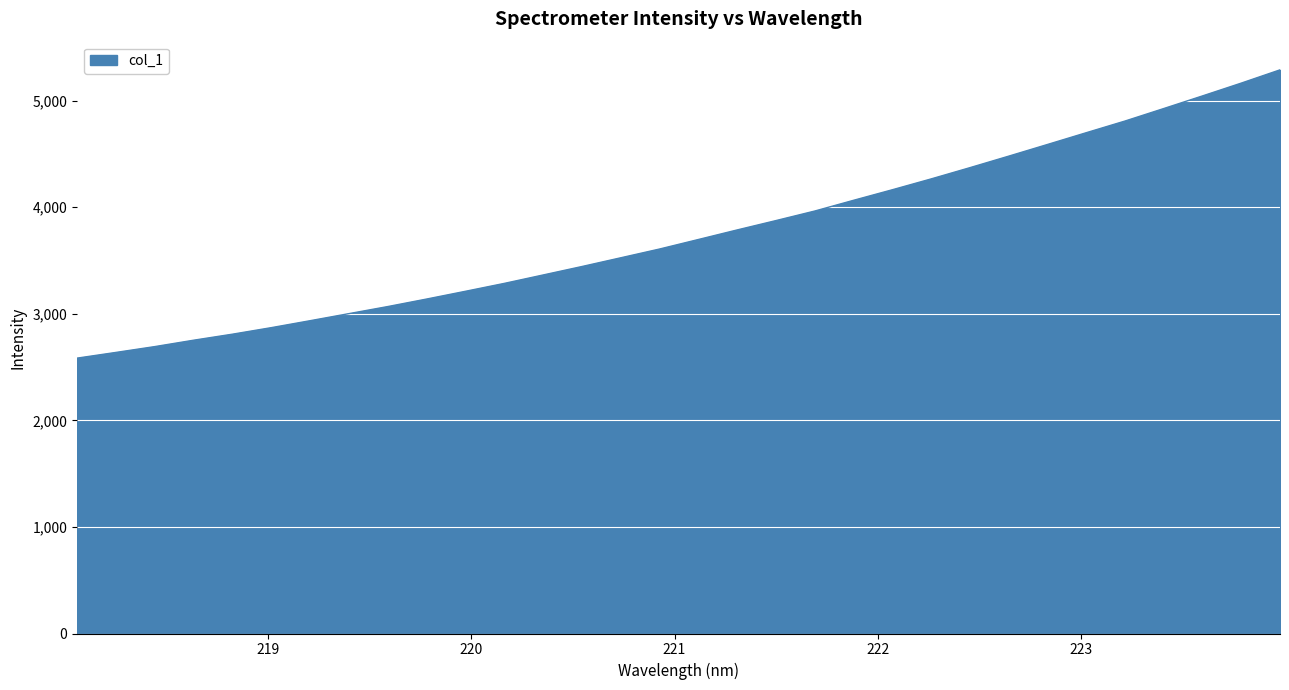

What is the smallest value displayed?

2583.4